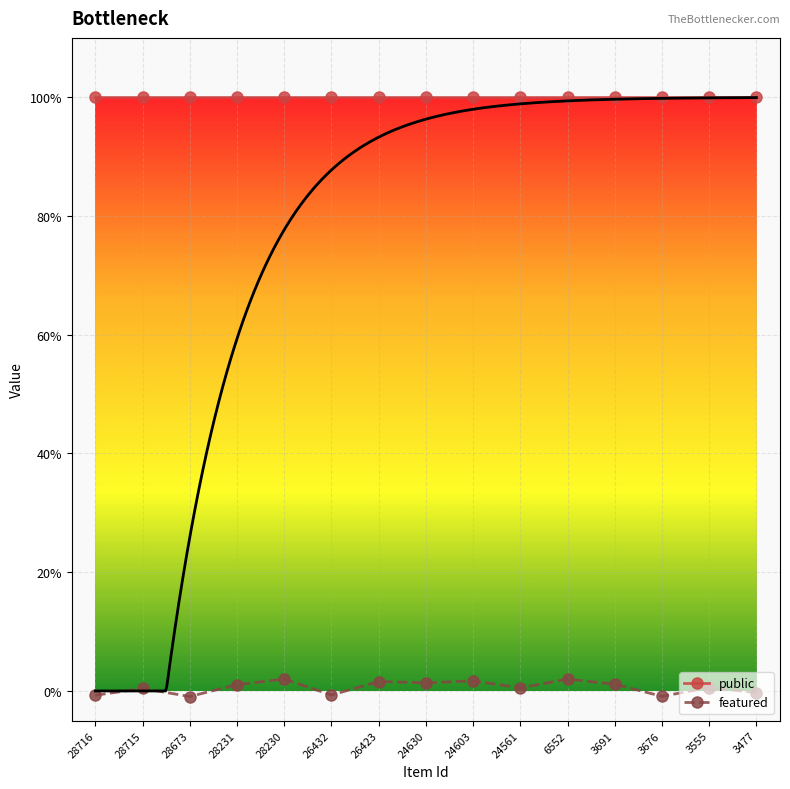

What is the sum of the public values at 28715 and 3676?

2.0